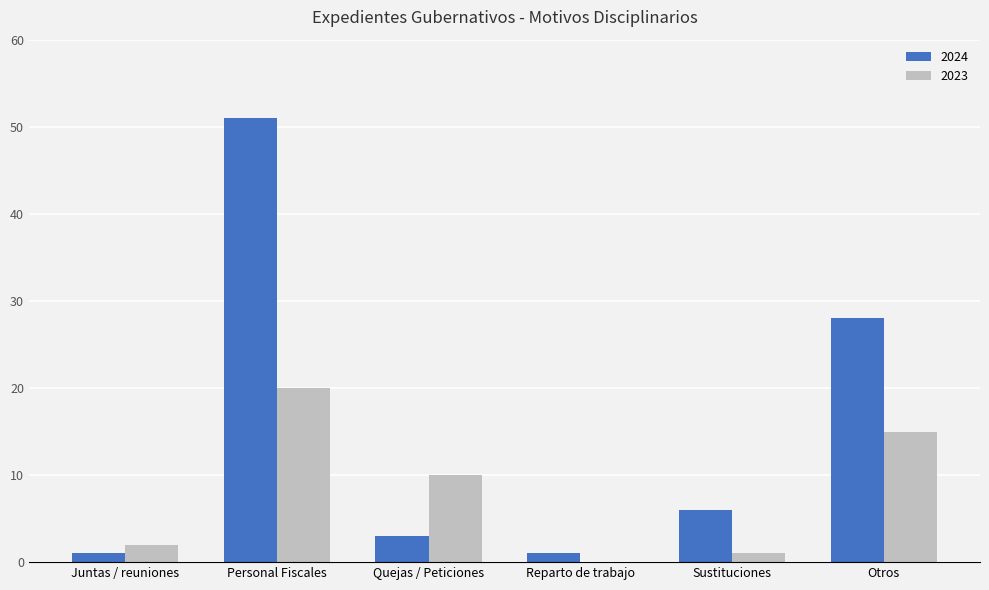

At which label is 2024 closest to 26?

Otros